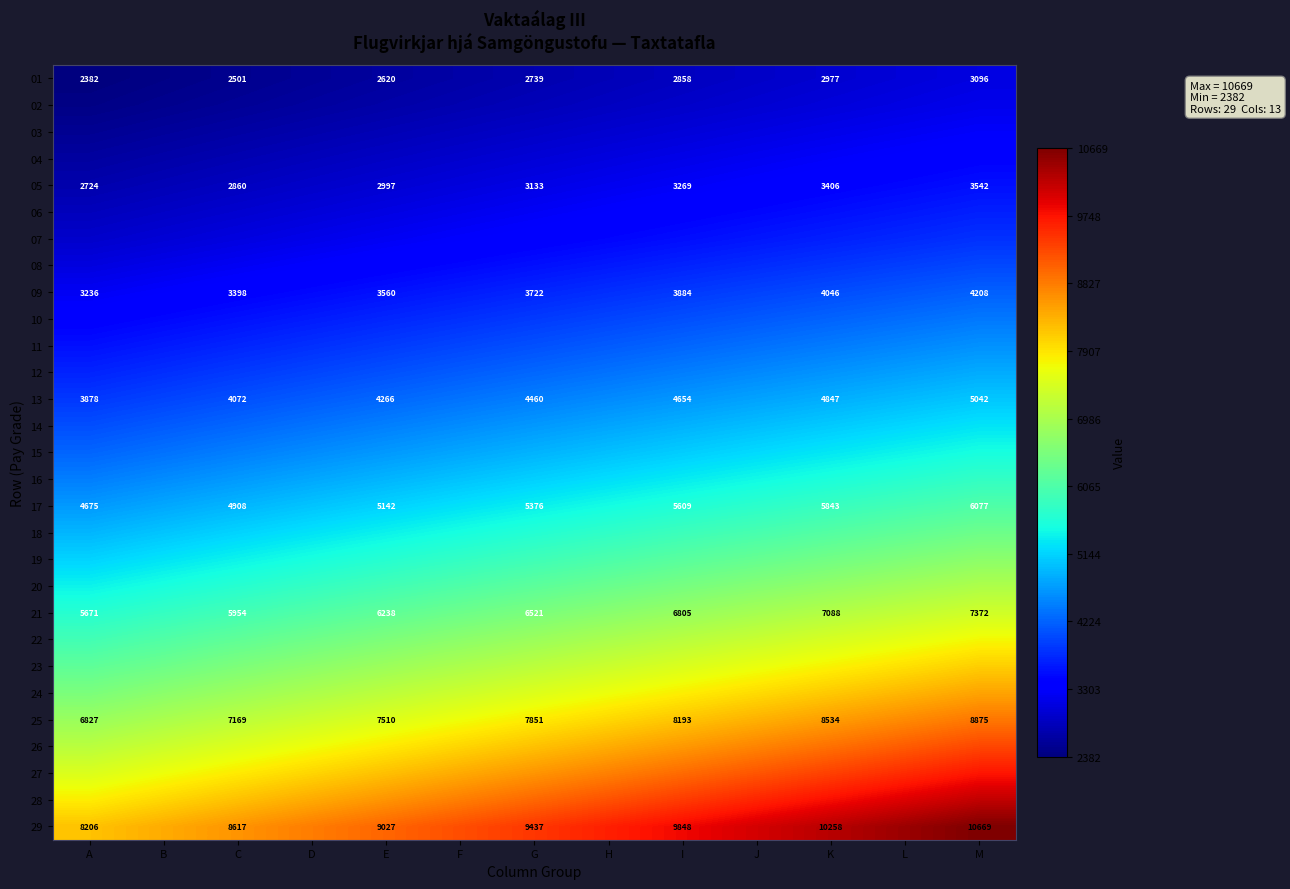

The value of 13 at M is 2755. True or false?

False